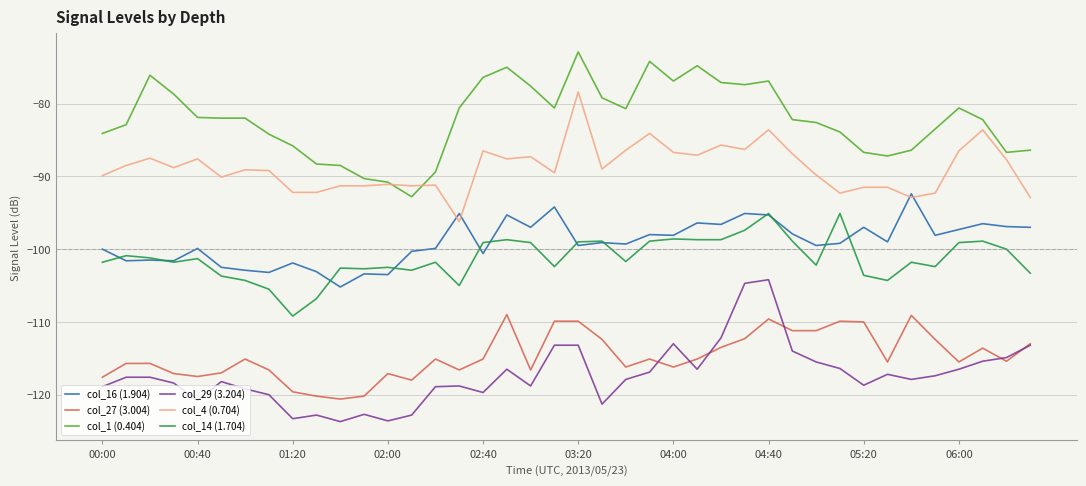

List the series in order of their peak value, lowest first.

col_27 (3.004), col_29 (3.204), col_14 (1.704), col_16 (1.904), col_4 (0.704), col_1 (0.404)